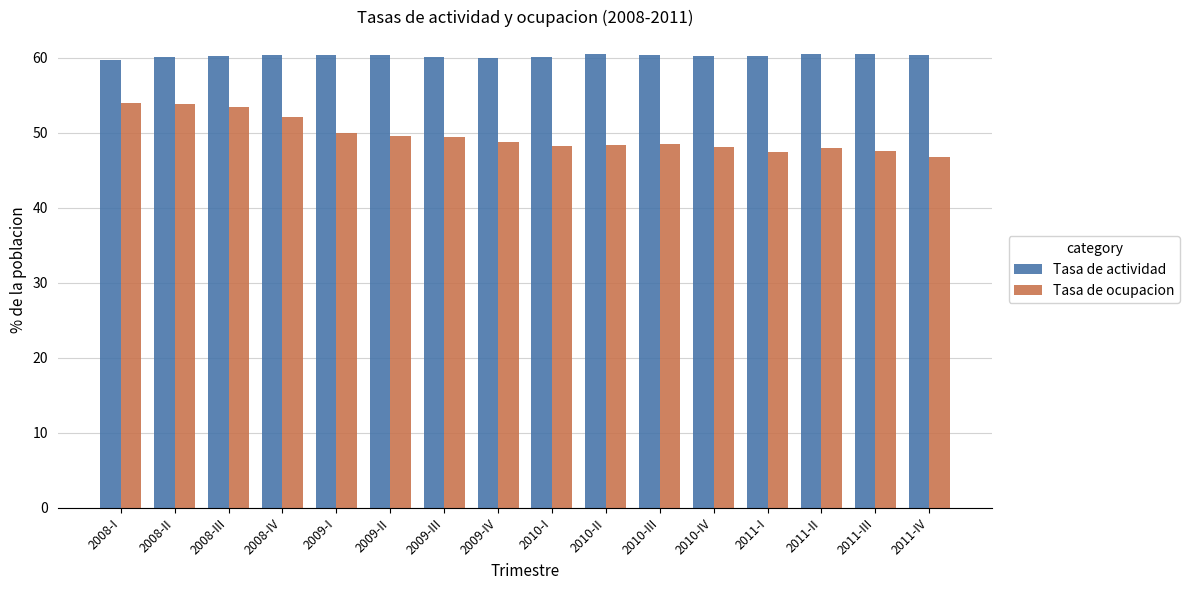

Which series has the largest range (max minus min)?

Tasa de ocupacion